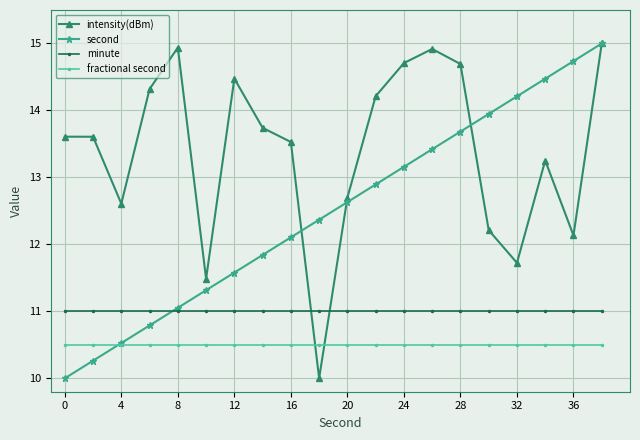

What is the lowest value of the intensity(dBm) series?

10.0